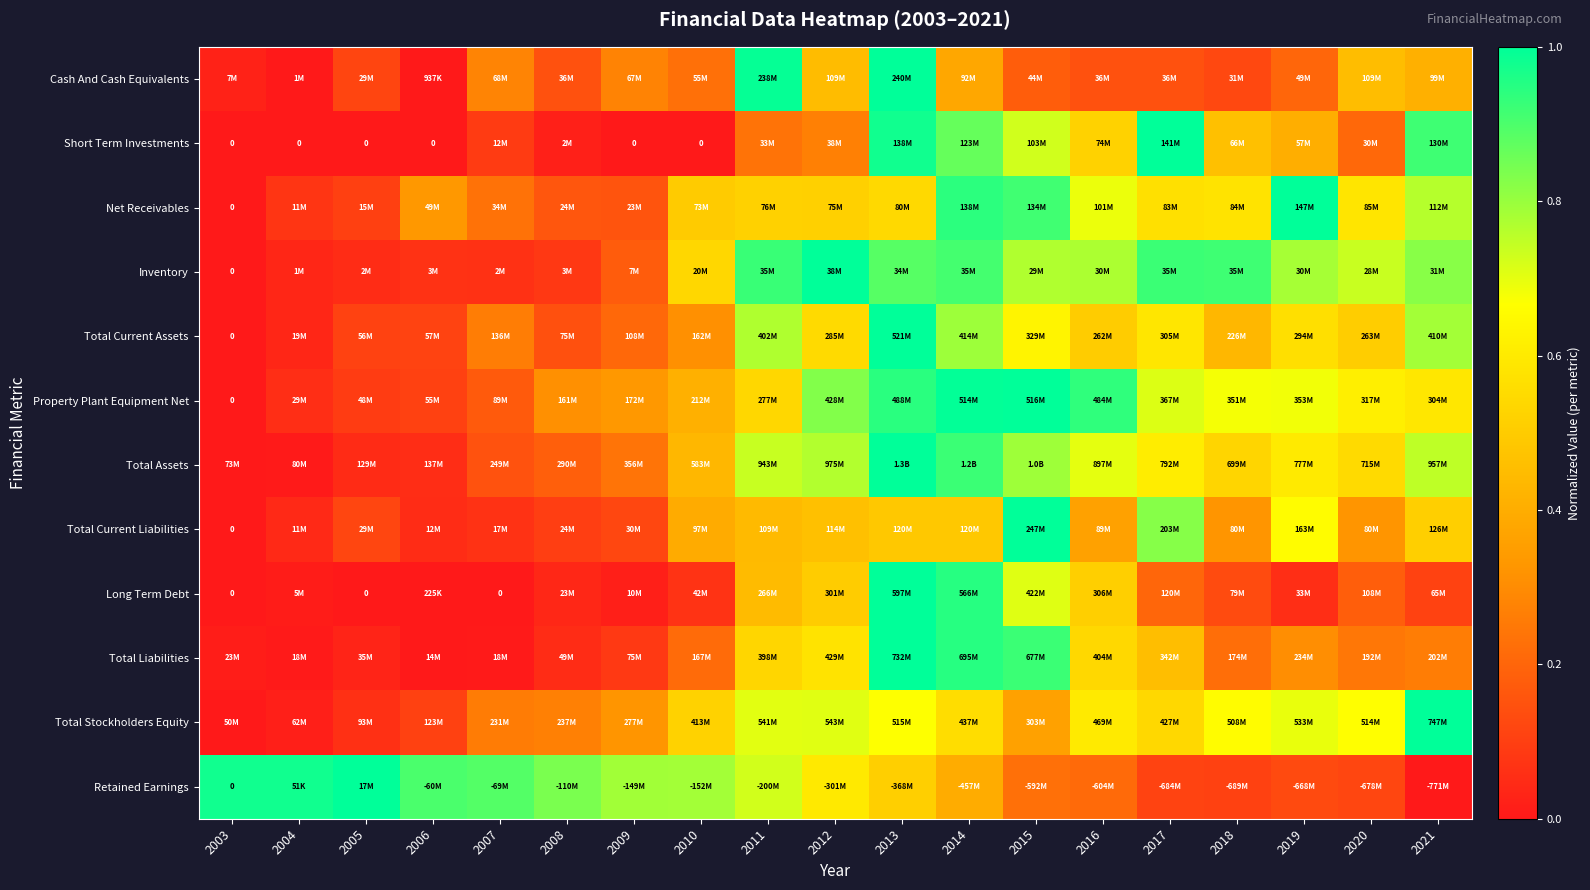

Which has a higher value, 2006 or 2003?

2003